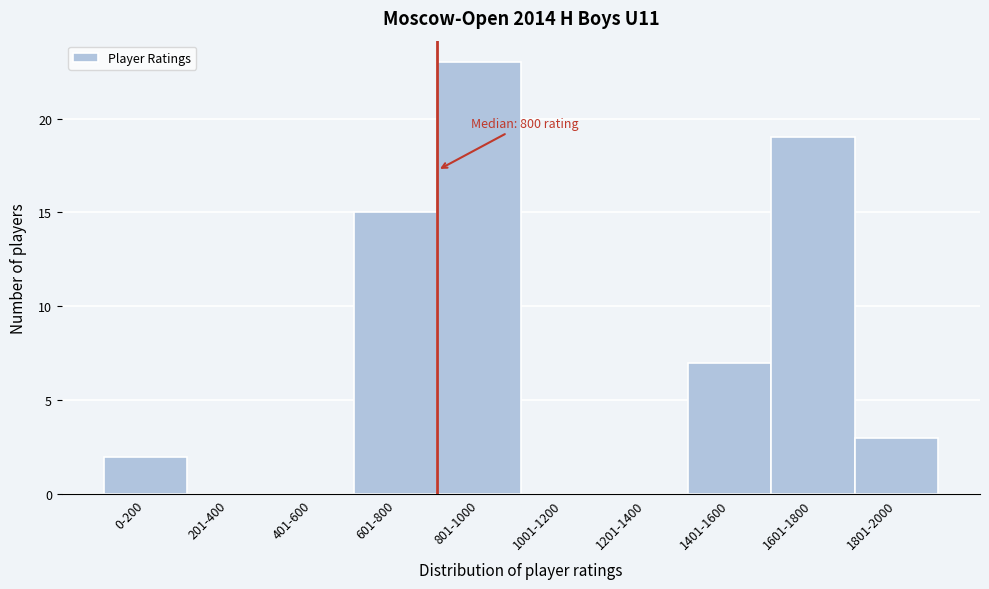

Reading left to right, extract all data points from this chart.

0-200=2	201-400=0	401-600=0	601-800=15	801-1000=23	1001-1200=0	1201-1400=0	1401-1600=7	1601-1800=19	1801-2000=3